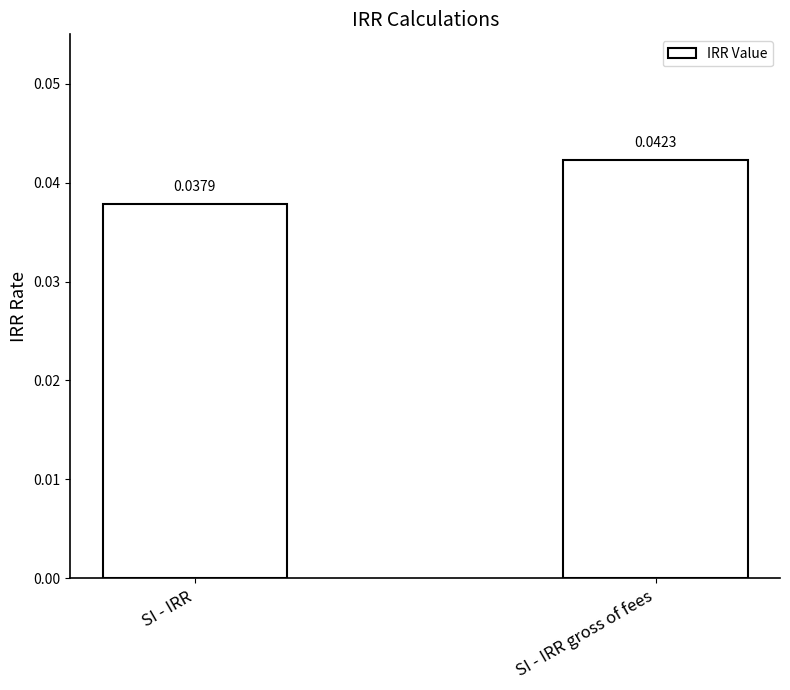

Which category has the lowest value across all series?

SI - IRR